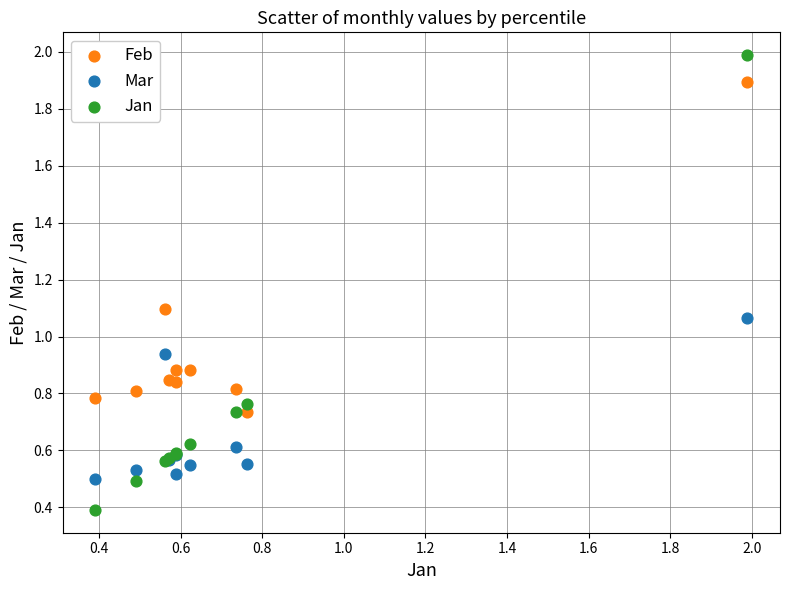

Which series reaches the minimum Y coordinate?

Jan